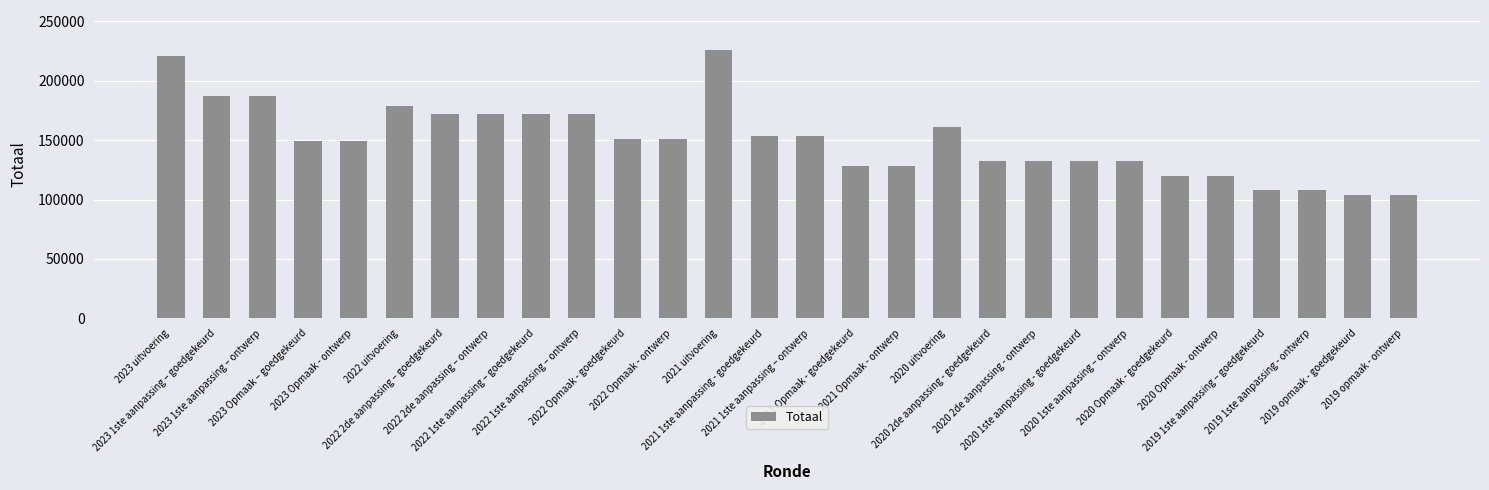

What position from the left is 2022 2de aanpassing – goedgekeurd?

7